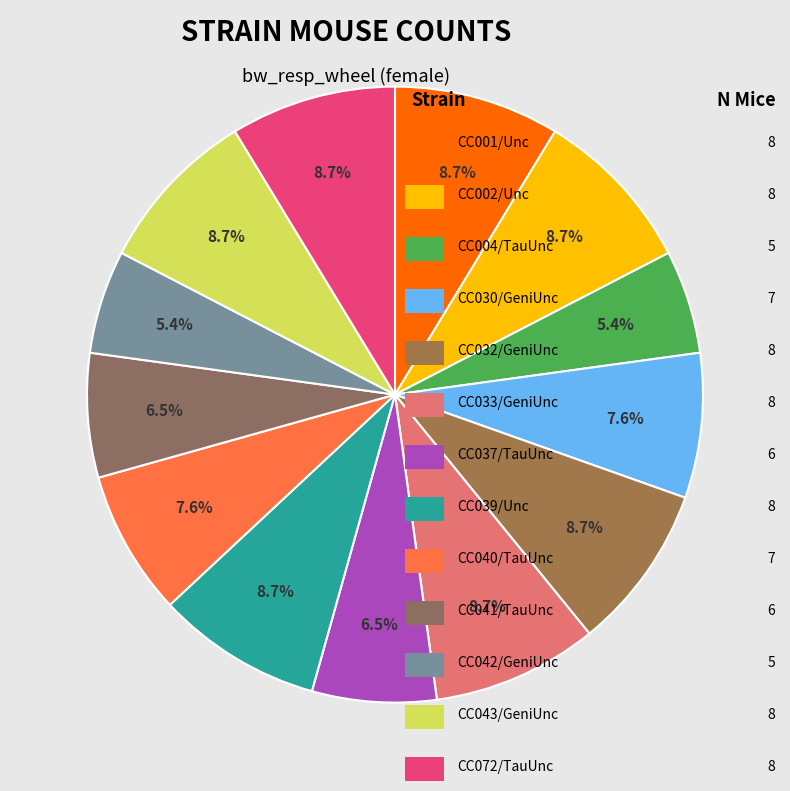

How many slices are in this pie chart?

13